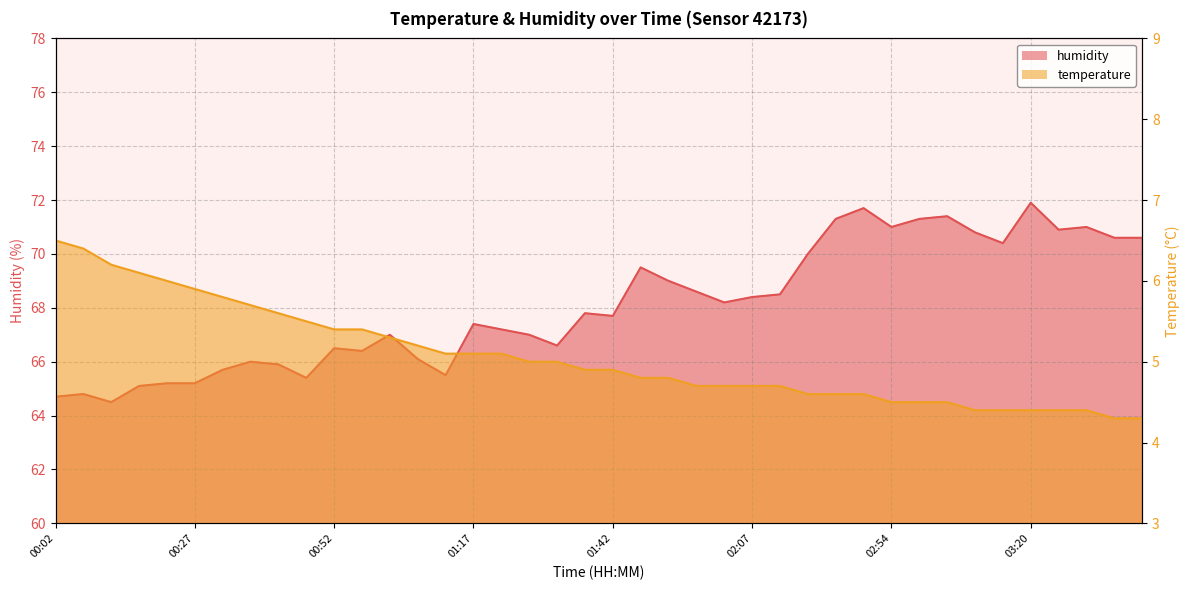

Which series has the largest total across all categories?

humidity